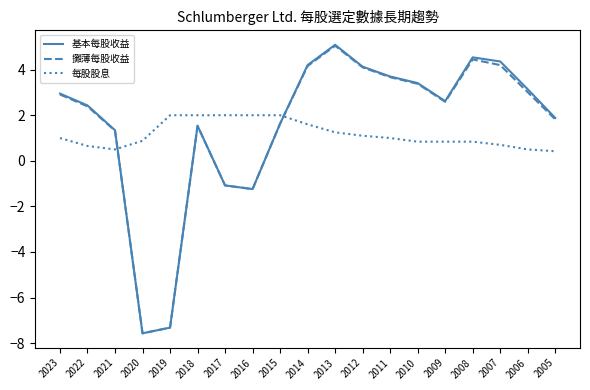

What value does the 每股股息 series have at 2019?

2.0